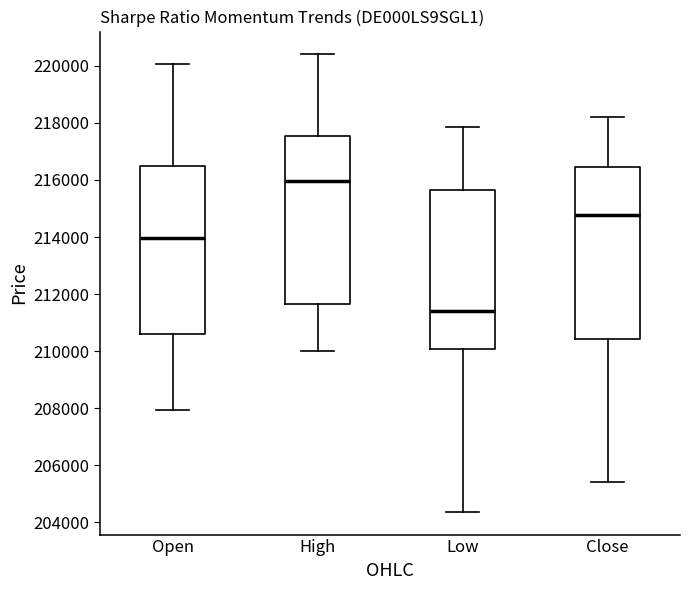

Reading left to right, transcribe this box plot: for each box, give where its median line is, the range the box spans, and where its two whiskers end, as read against the y-axis. The values are not printed on the chart, so give them approximately, as read against the axis.

Open: median 214000, box 210600 to 216400, whiskers 208000 to 220000
High: median 216000, box 211600 to 217600, whiskers 210000 to 220400
Low: median 211400, box 210000 to 215600, whiskers 204400 to 217800
Close: median 214800, box 210400 to 216400, whiskers 205400 to 218200